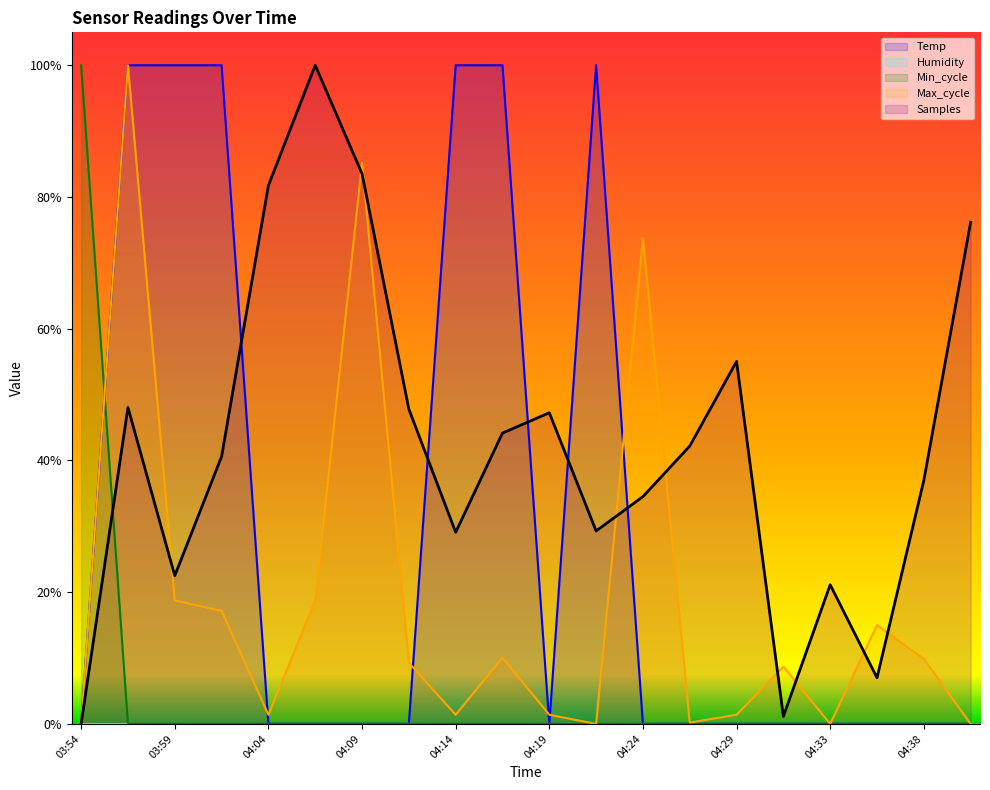

Which has a higher value, 04:38 or 03:57?

03:57